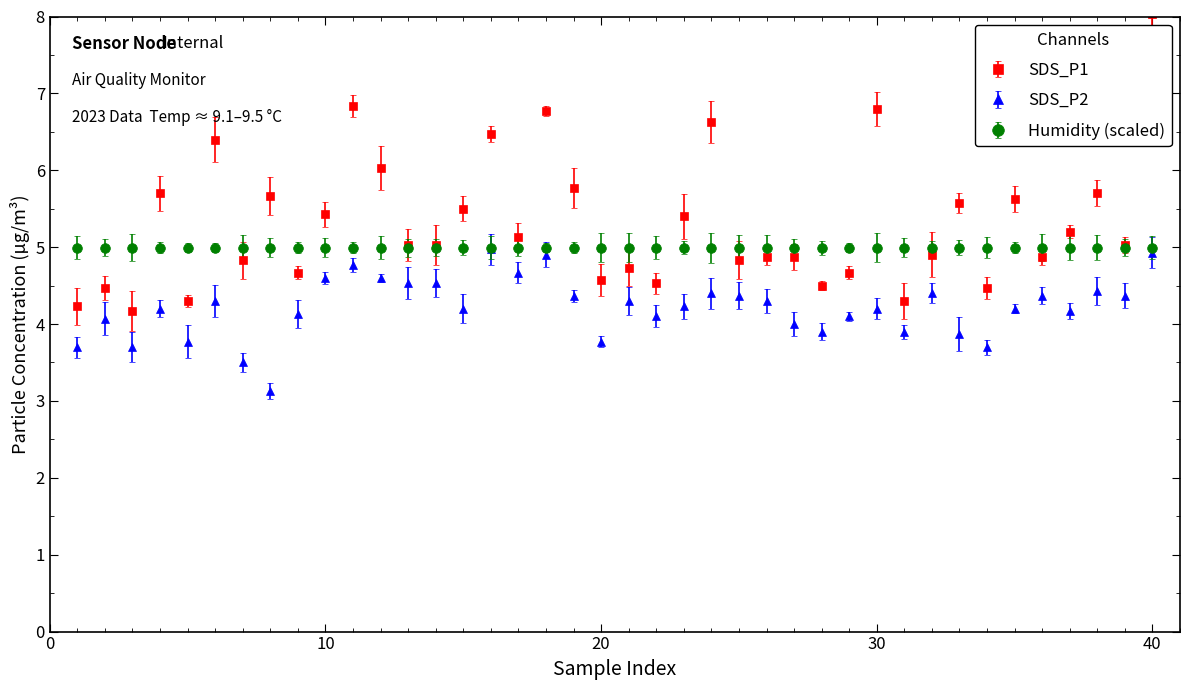

List the series in order of their overall mean, lowest first.

SDS_P2, Humidity (scaled), SDS_P1